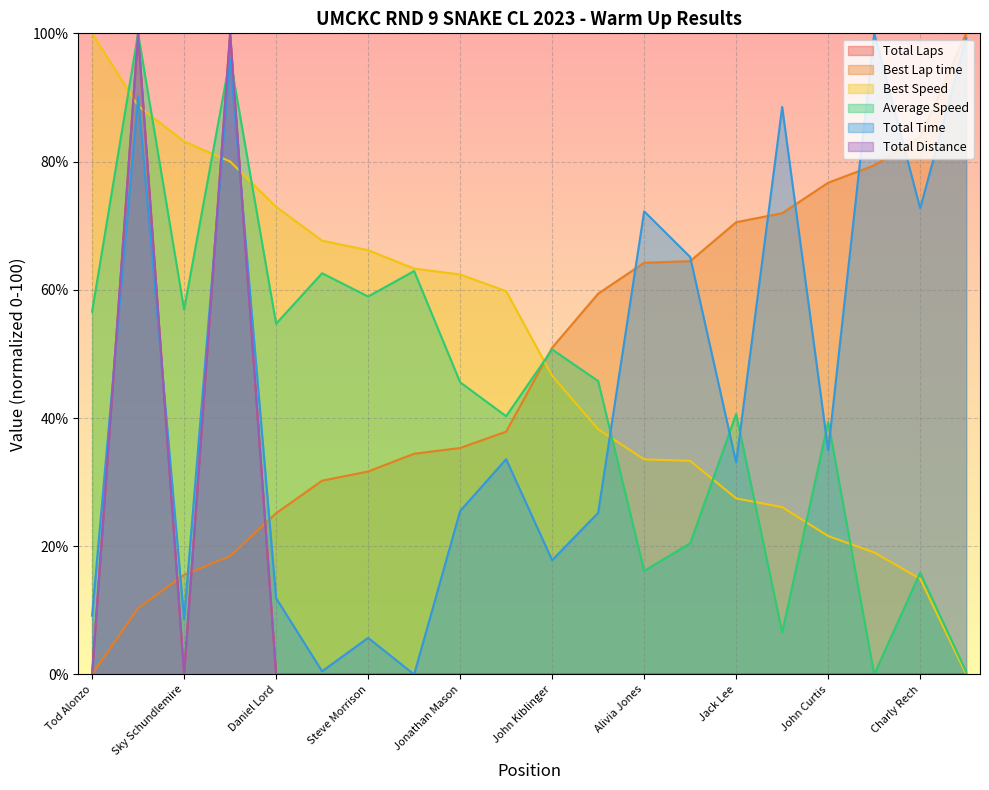

At which category is the sum across all series the highest?

Kenneth Griffey